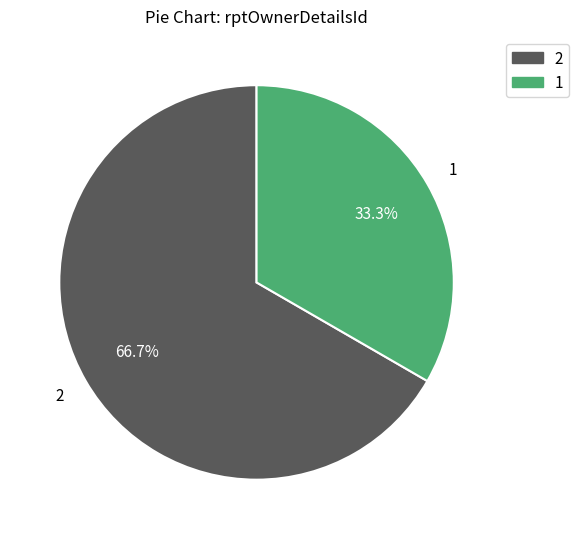

True or false: 1 accounts for 33% of the total.

True